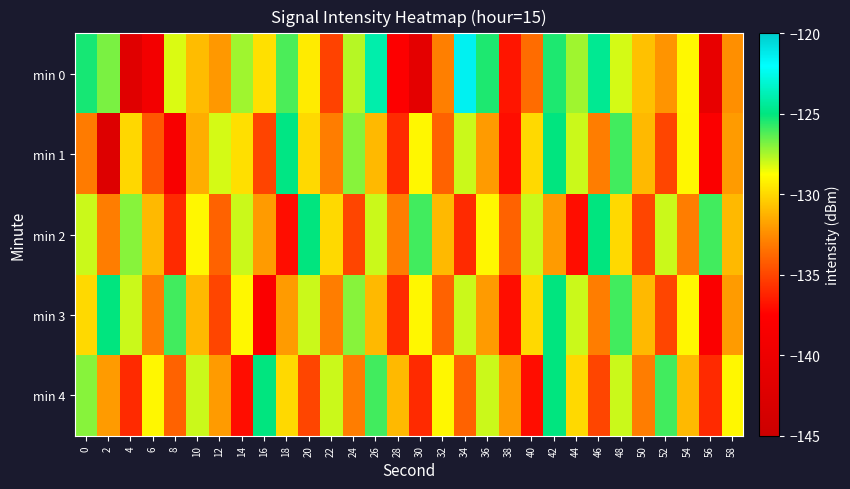

How many data points does each series have?

30